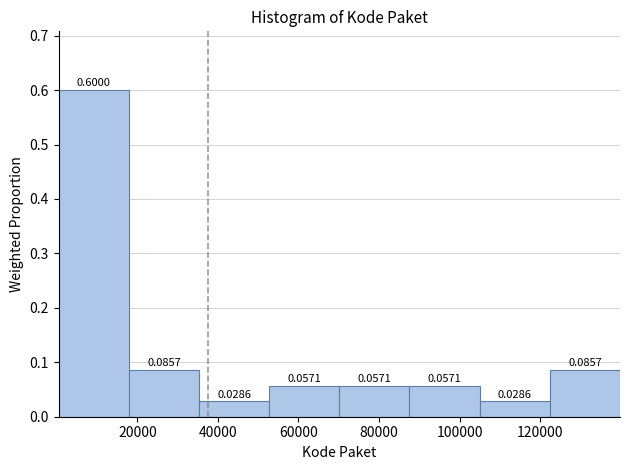

How tall is the bar that spans 52000 to 70000 on the x-axis? The bar edges are not printed on the chart, so give them approximately, as read against the axis.

0.0571